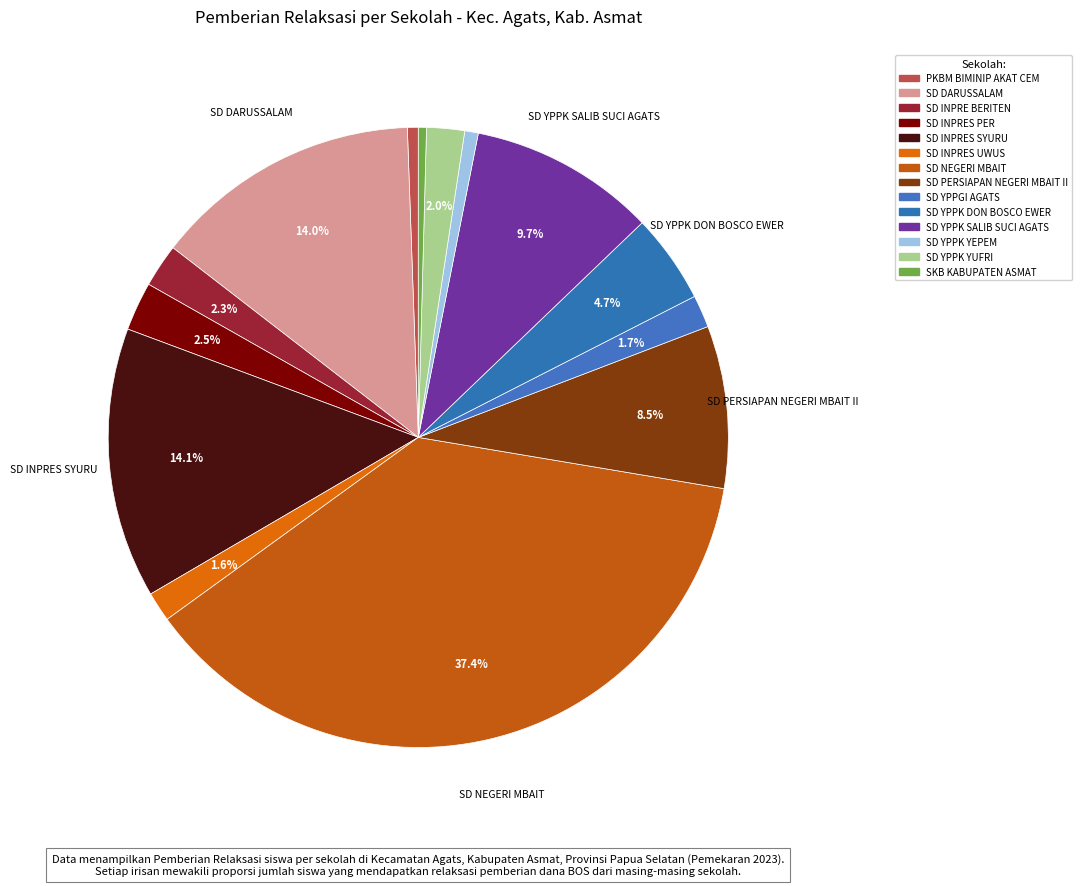

The SD PERSIAPAN NEGERI MBAIT II slice represents 1% of the pie. True or false?

False